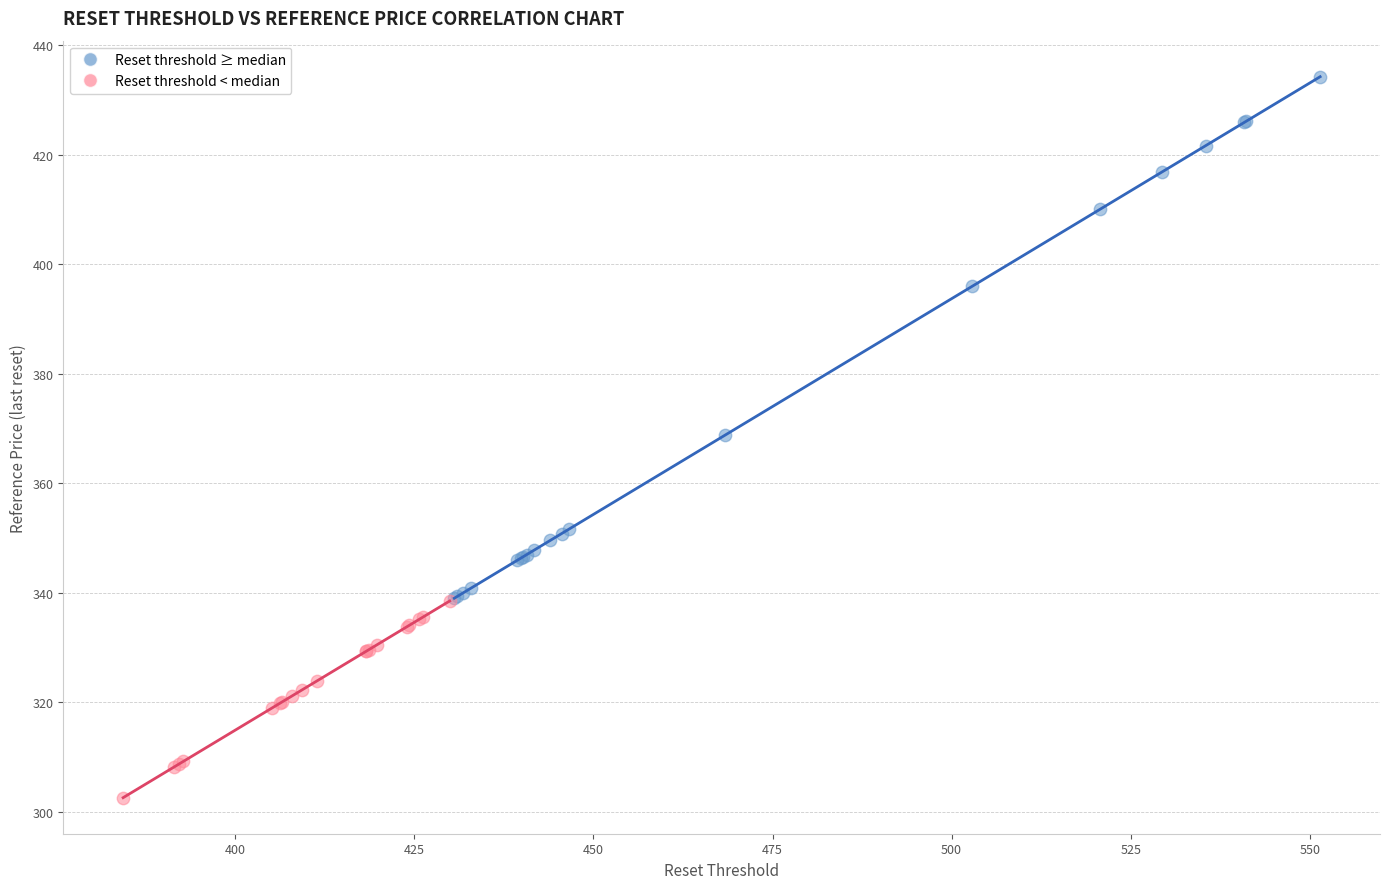

Which series contains the highest Y value?

Reset threshold ≥ median